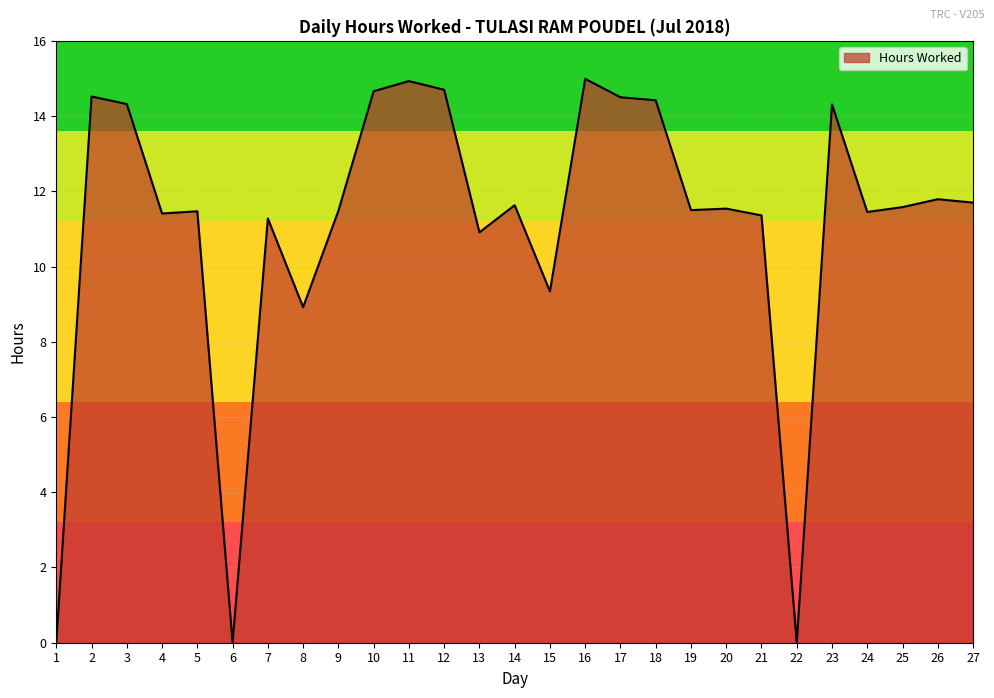

At which label is the value closest to 7?

8